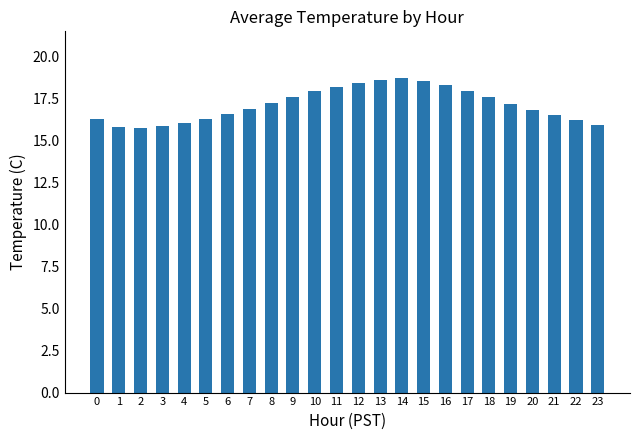

Does the chart contain any negative values?

No